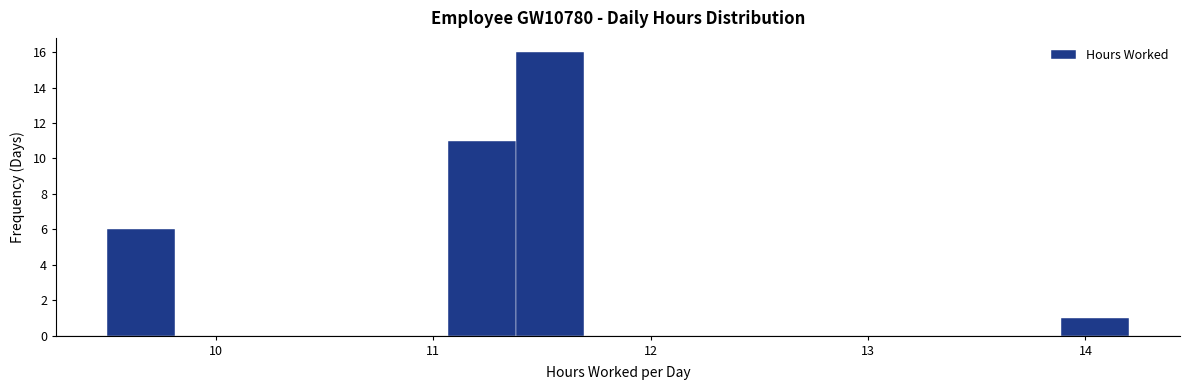

Read against the x-axis, roughly where is the centre of the tallest bar?

11.5